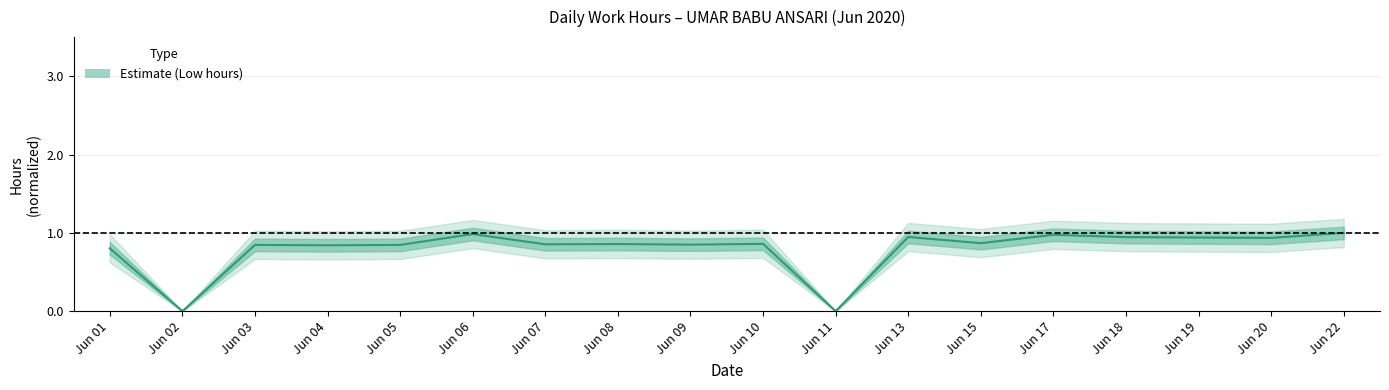

The value at 5 is 0.8. True or false?

True